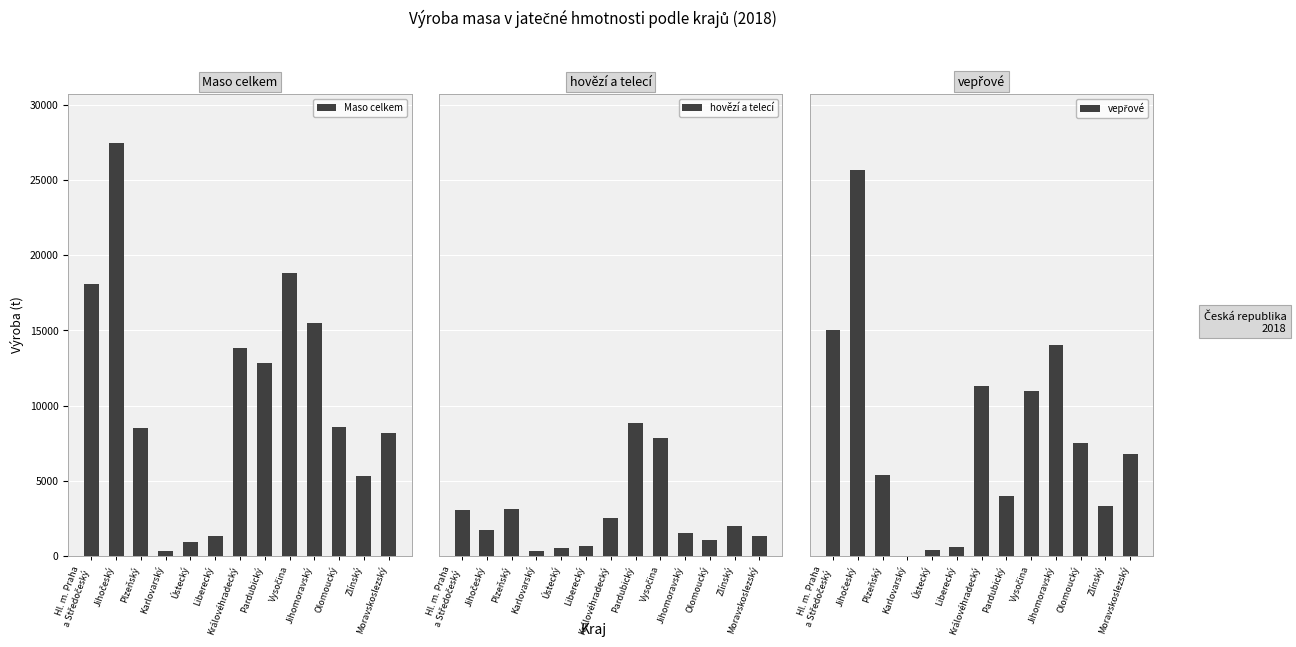

How many bars are there in total?

39